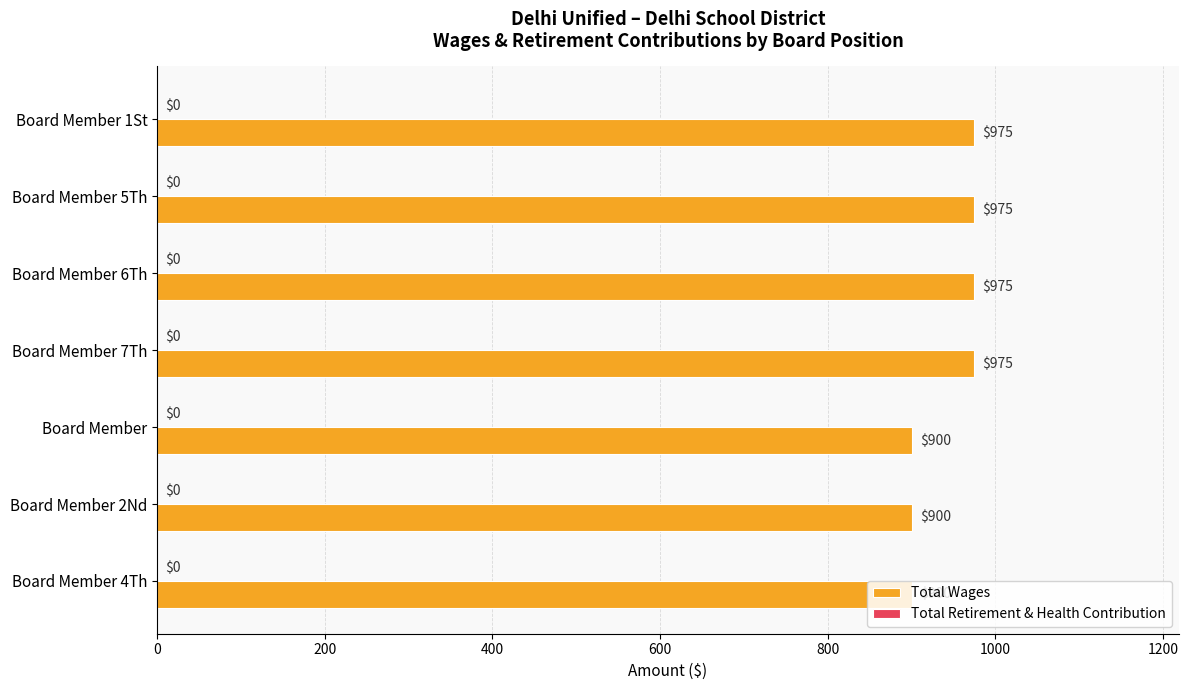

What is the difference between the maximum and minimum values?

75